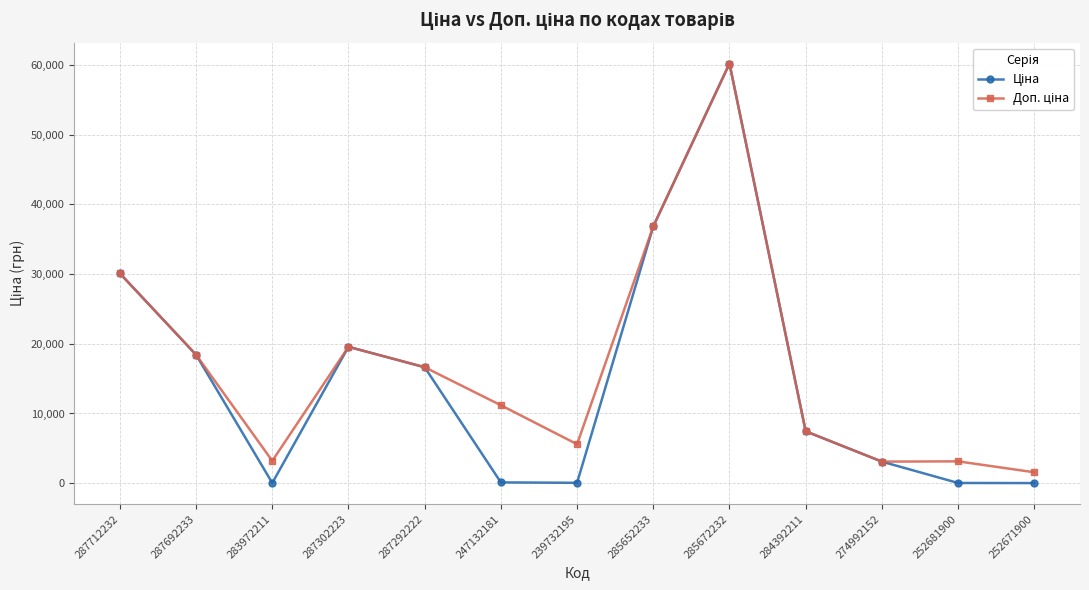

What is the spread (max minus min) of values at 274992152?

0.3